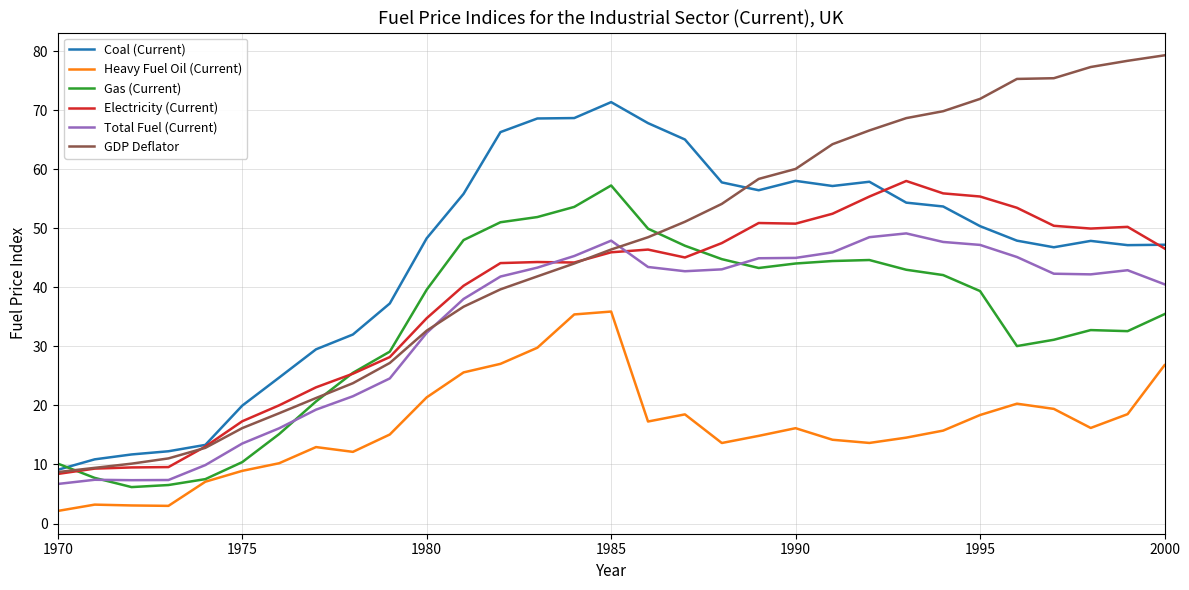

Which series has the largest range (max minus min)?

GDP Deflator